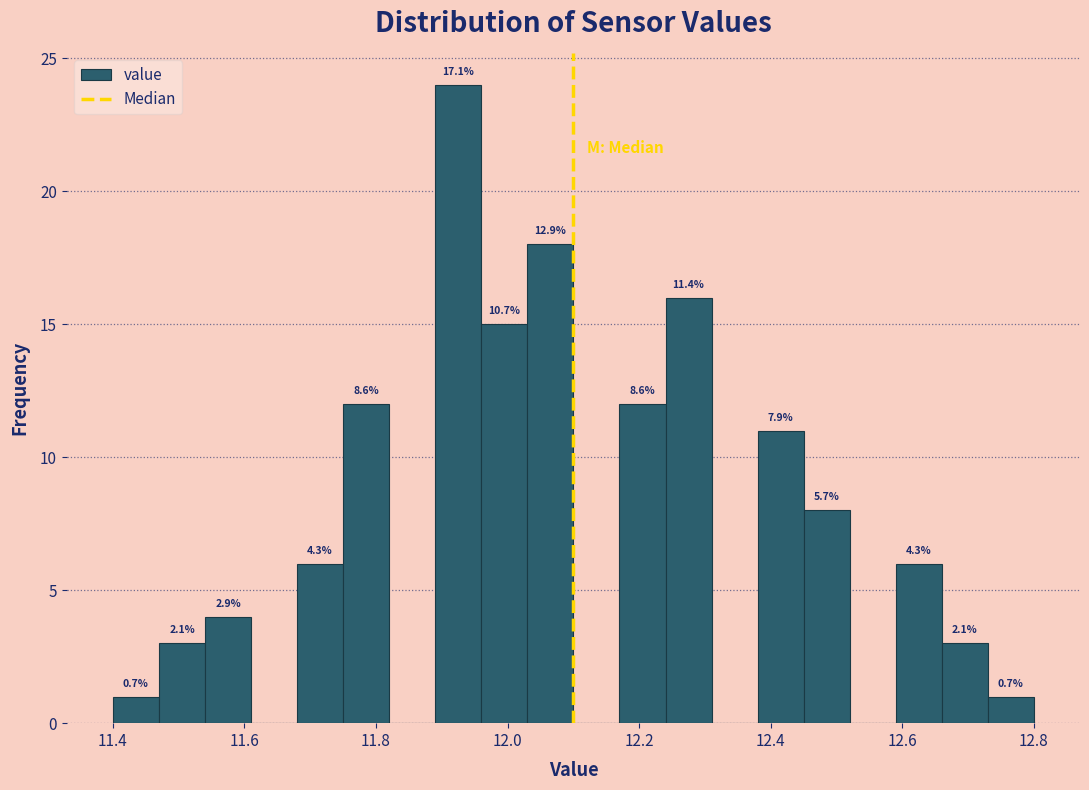

Read against the x-axis, roughly where is the centre of the tallest bar?

11.92